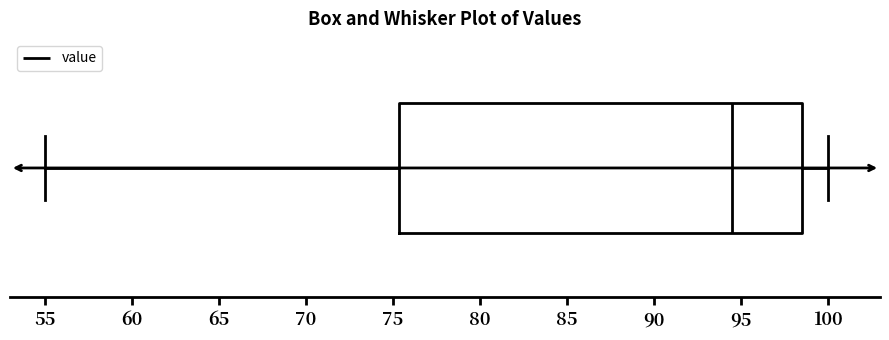

Transcribe this box plot: give where the median line is, the range the box spans, and where the two whiskers end, as read against the x-axis. The values are not printed on the chart, so give them approximately, as read against the axis.

median 94.5, box 75.5 to 98.5, whiskers 55.0 to 100.0